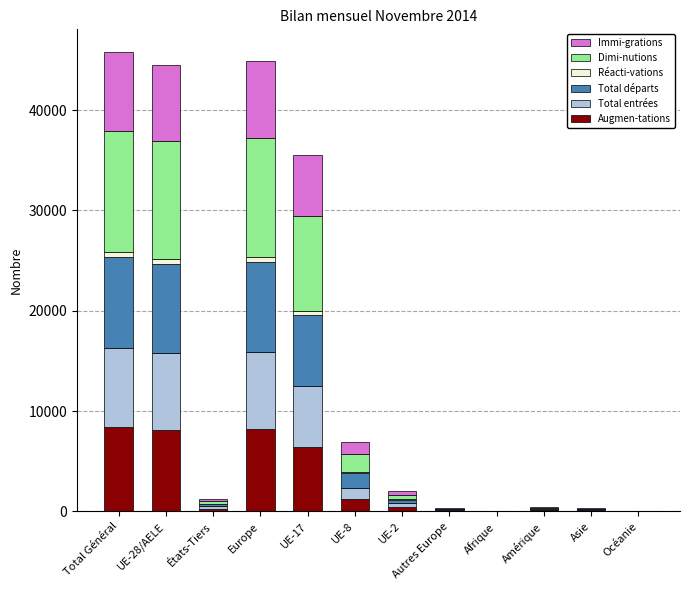

What are all the series names shown in the legend?

Immi-grations, Dimi-nutions, Réacti-vations, Total départs, Total entrées, Augmen-tations